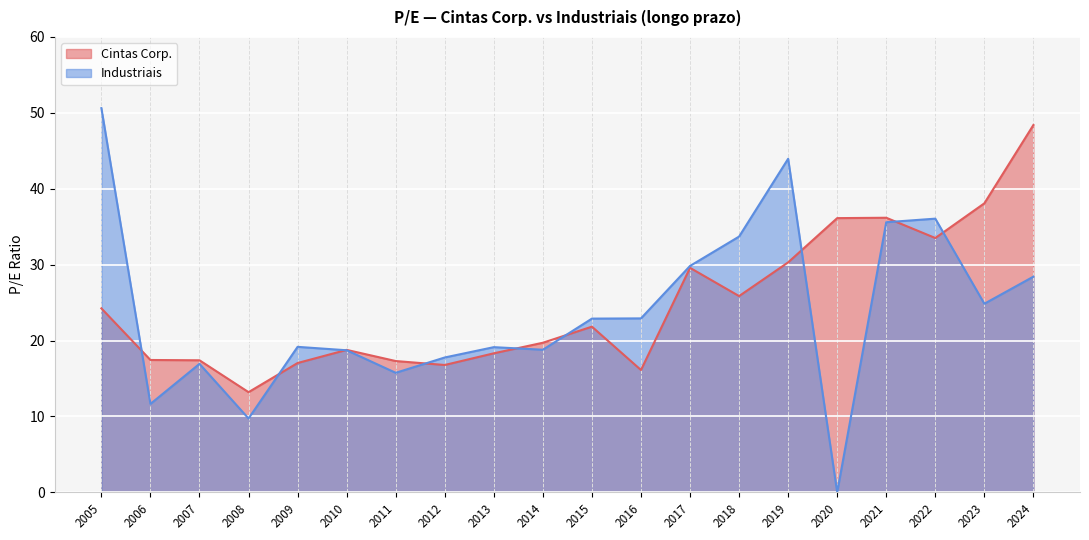

Between which two adjacent categories do Industriais and Cintas Corp. first intersect?

2005 and 2006